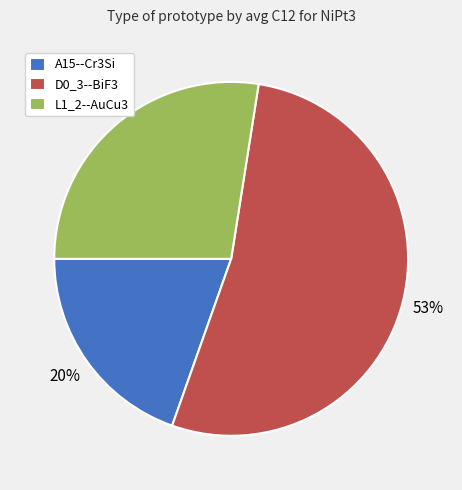

True or false: L1_2--AuCu3 accounts for 21% of the total.

False